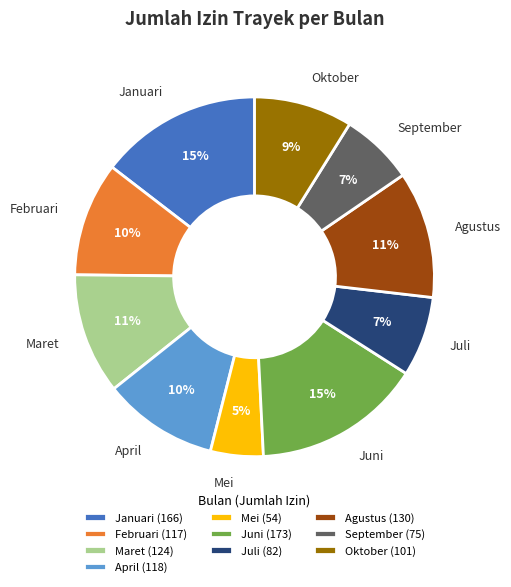

Does Agustus represent more than half of the total?

No